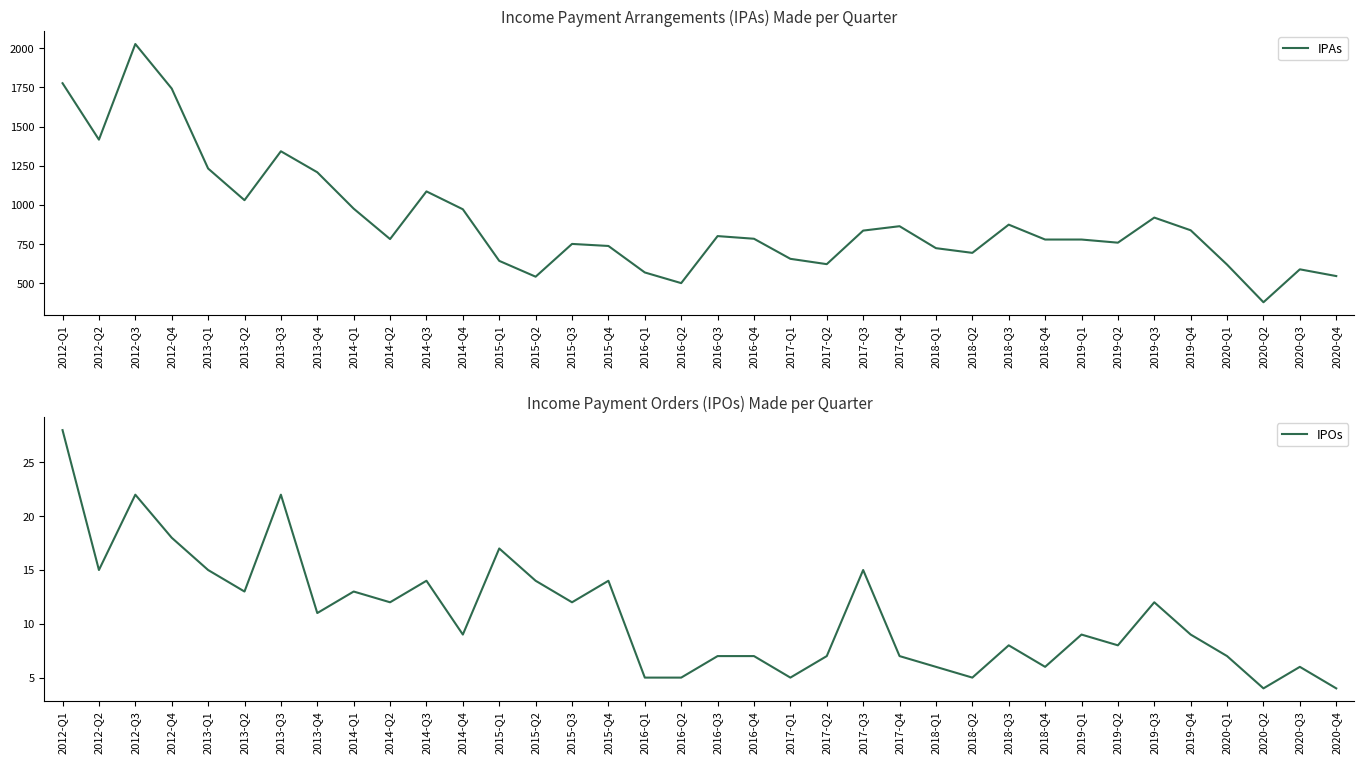

Between 2012-Q1 and 2014-Q4, which is larger?

2012-Q1